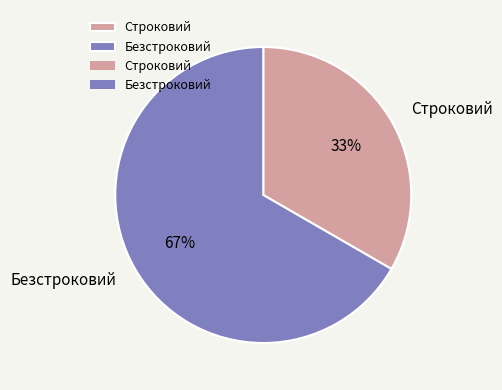

Between Безстроковий and Строковий, which is larger?

Безстроковий